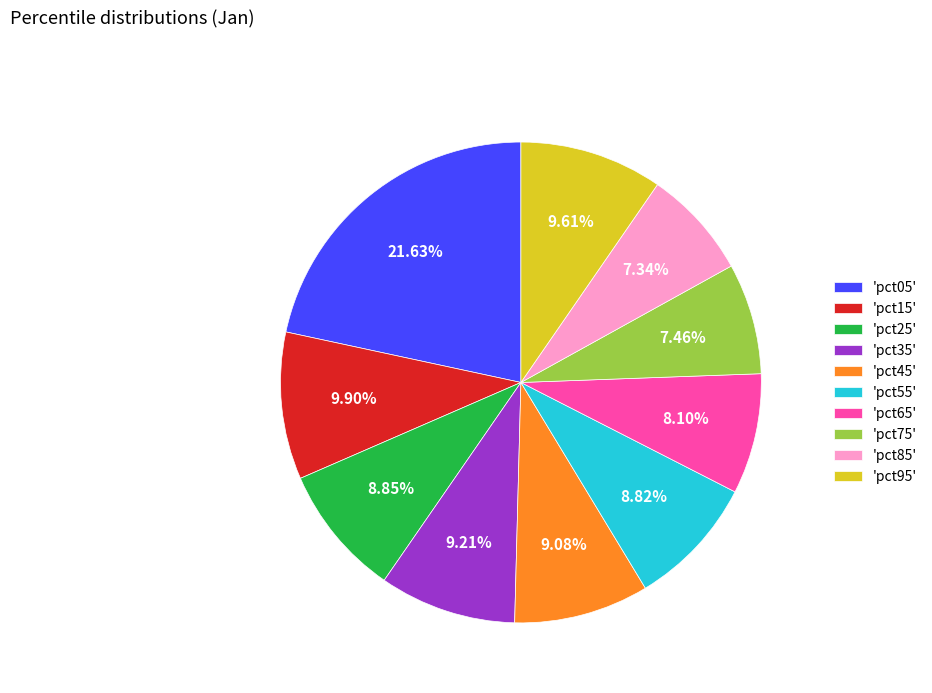

Which slice is the largest?

'pct05'